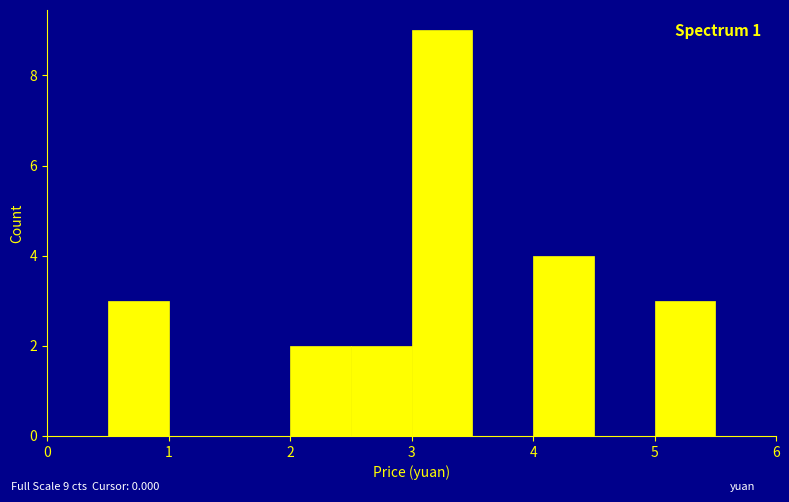

Which range on the x-axis has the tallest bar?

3.0 to 3.5